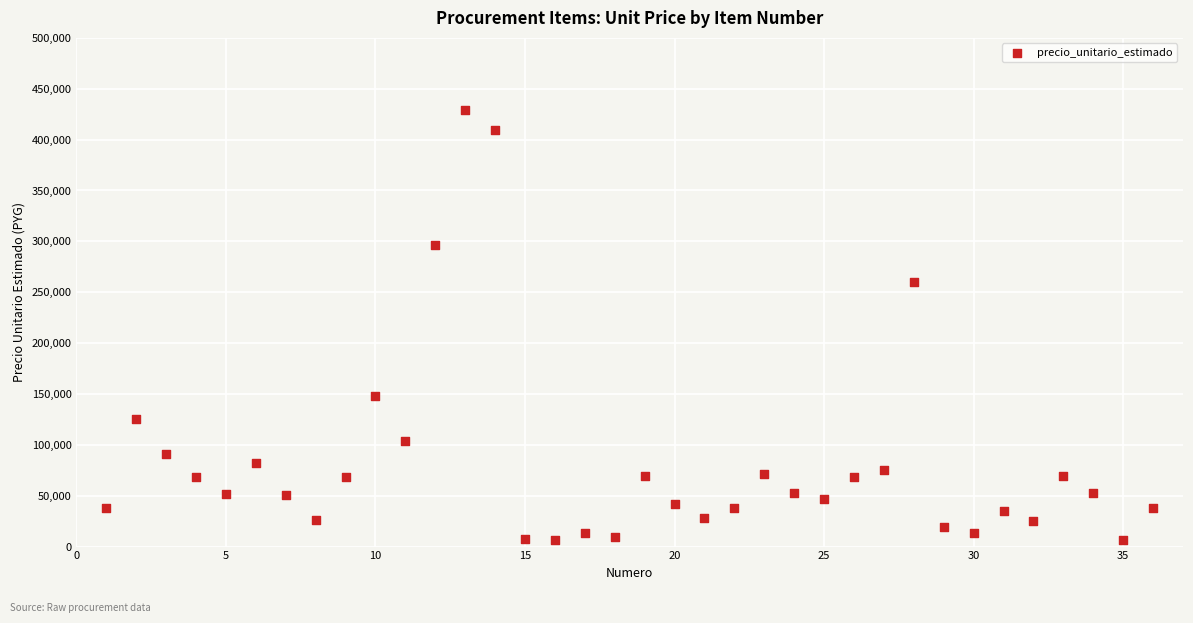

What is the range of X values (max minus min)?

35